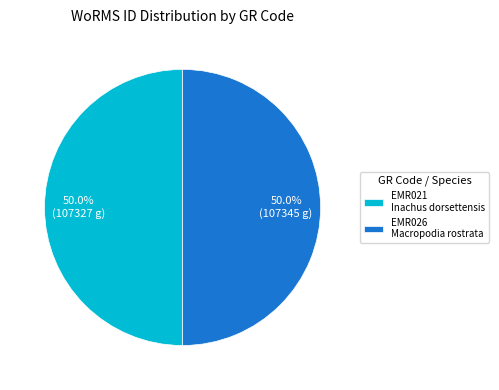

Do EMR021 Inachus dorsettensis and EMR026 Macropodia rostrata together represent more than half of the pie?

Yes